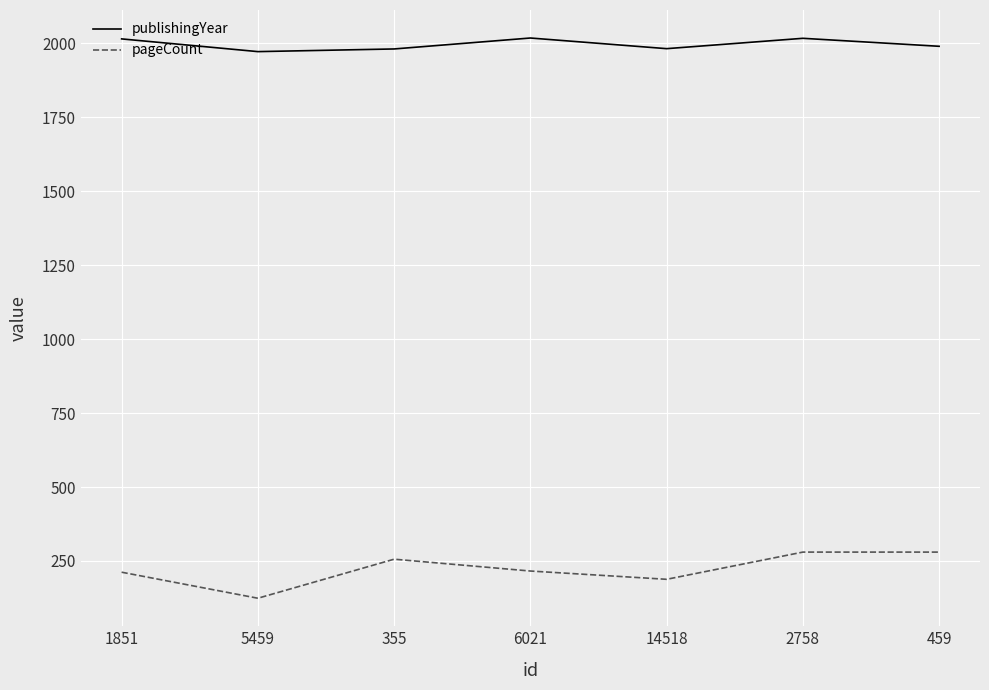

List the series in order of their overall mean, lowest first.

pageCount, publishingYear